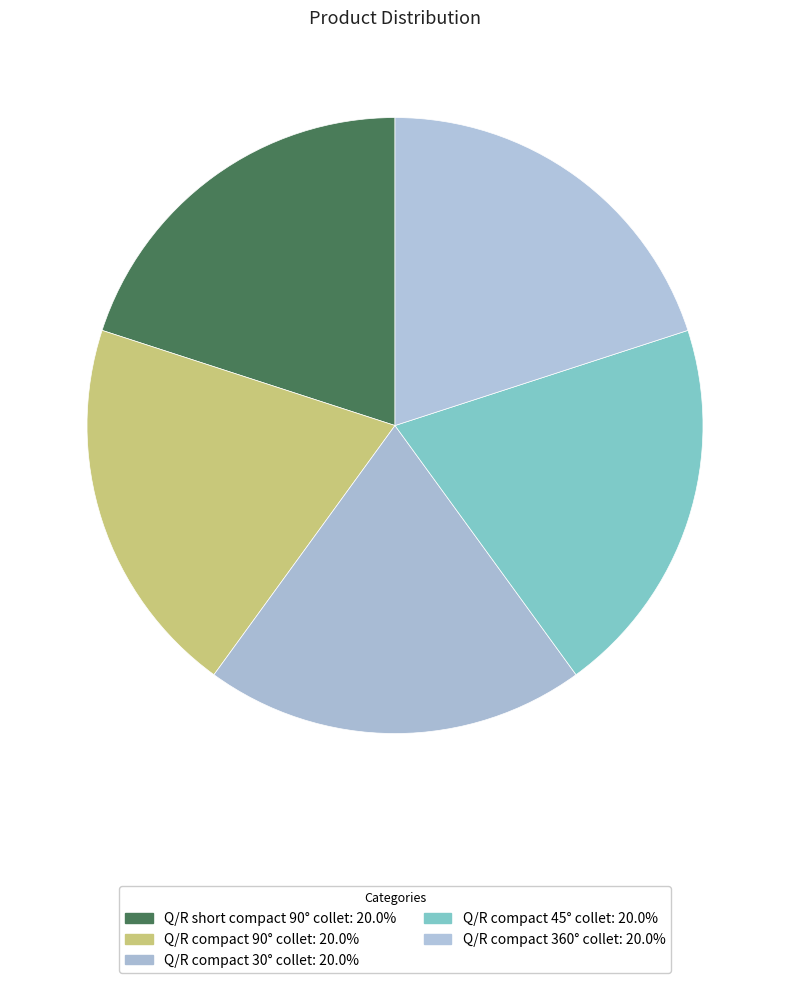

Does Q/R compact 45° collet represent more than half of the total?

No